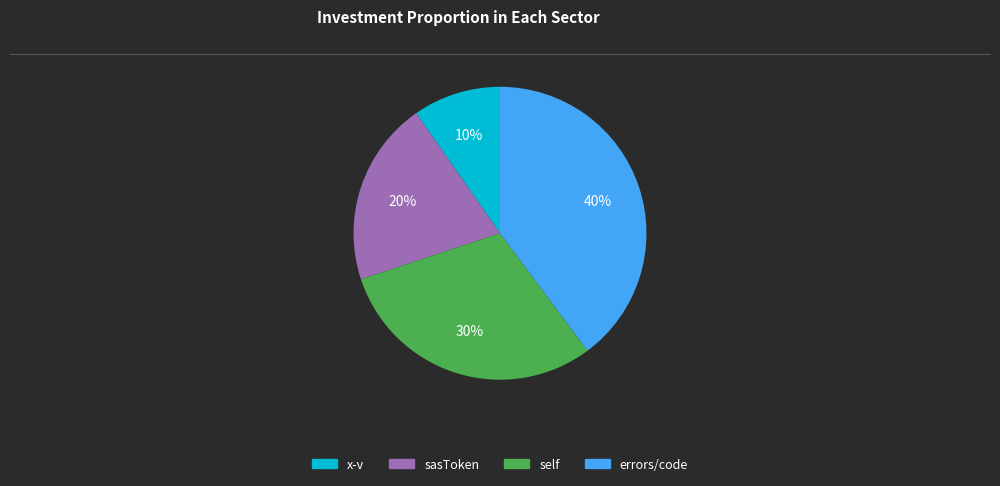

Combined, do sasToken and errors/code account for over 50%?

Yes